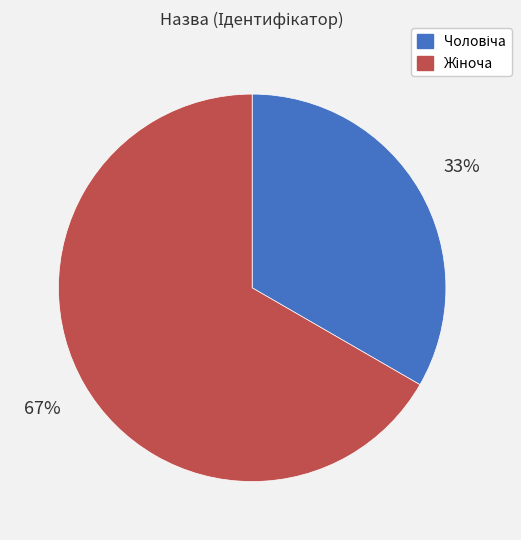

Is there any slice that represents more than half of the pie?

Yes